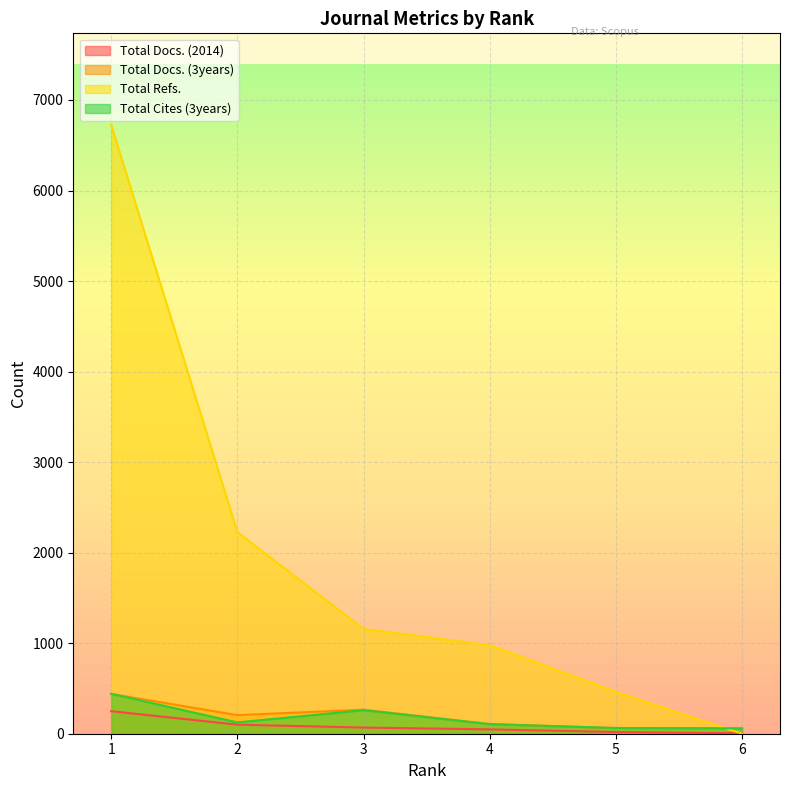

How many lines are shown in the chart?

4